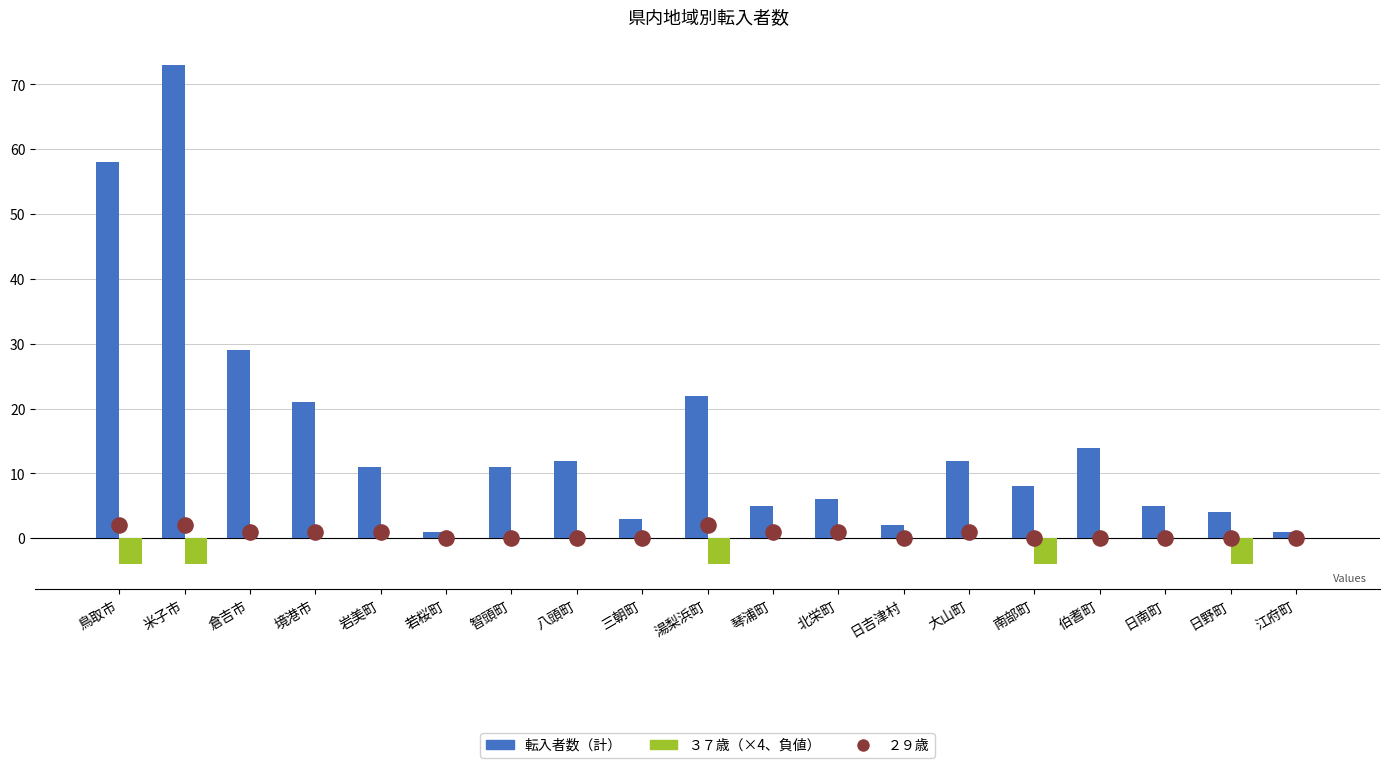

At which category is the sum across all series the highest?

米子市